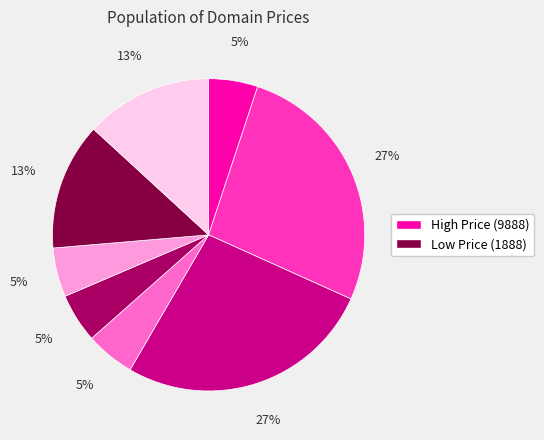

To the nearest percent, what is the average slice percentage?

12%